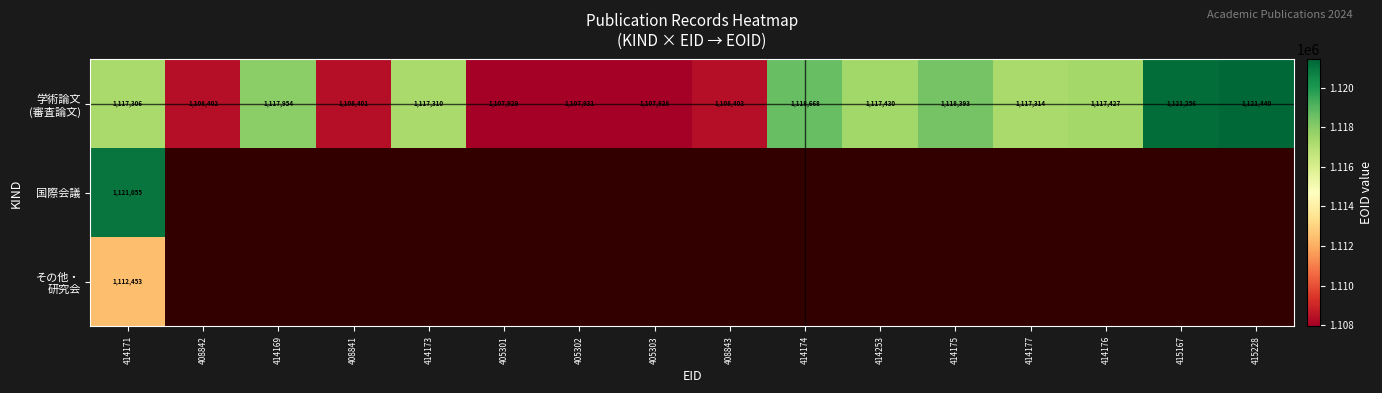

How many positive values does the その他・ 研究会 series have?

1